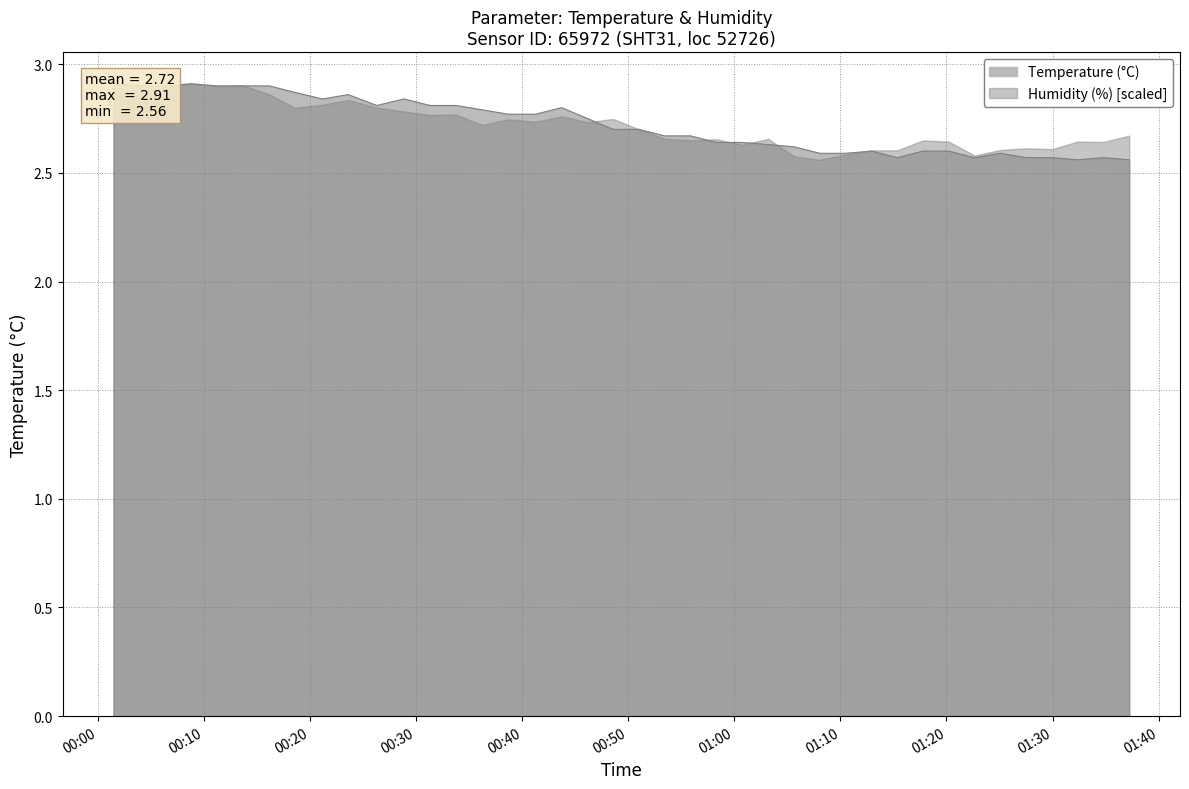

How many interior local peaks (higher than both neighbors) does the data have?

7